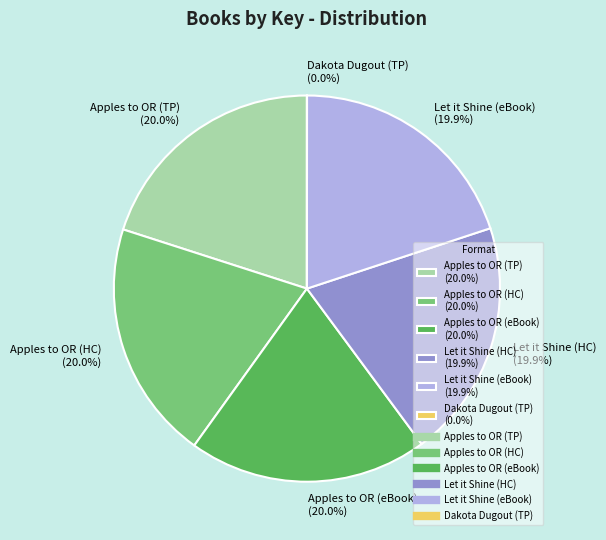

What percentage is NOT represented by Apples to OR (HC) (20.0%)?

80.0%